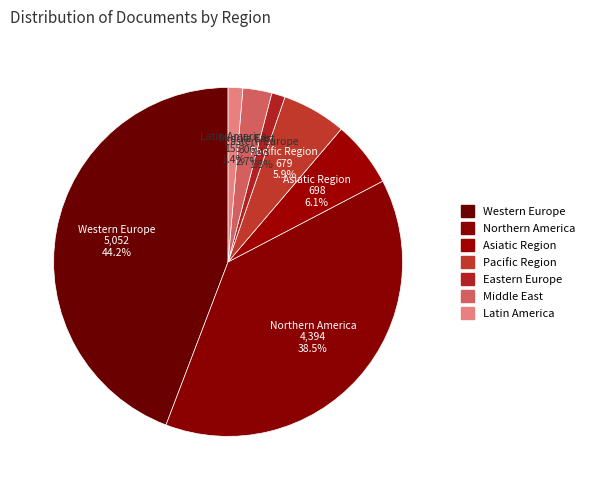

Count the number of slices in the pie.

7